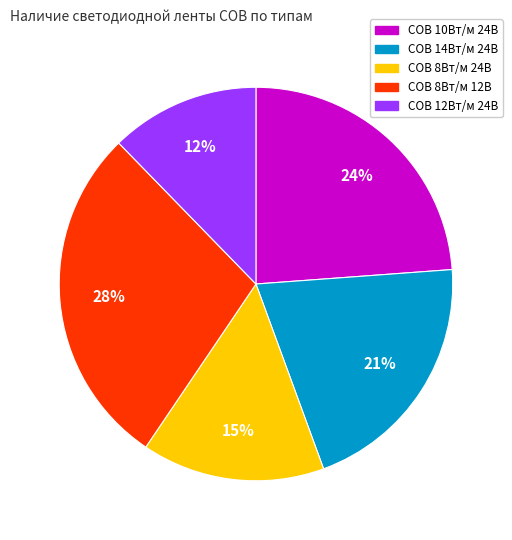

Does any single category account for the majority?

No